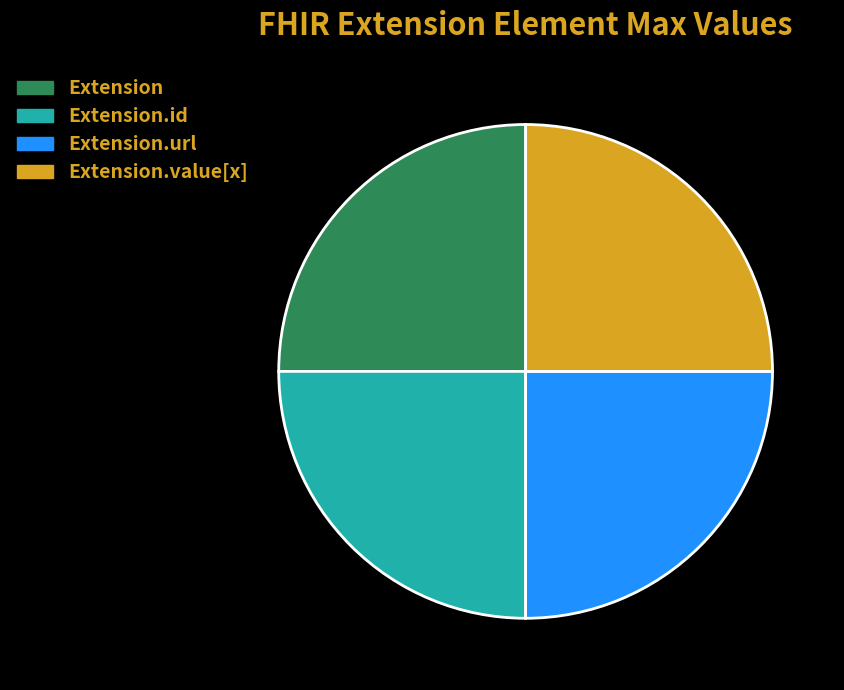

Count the number of slices in the pie.

4